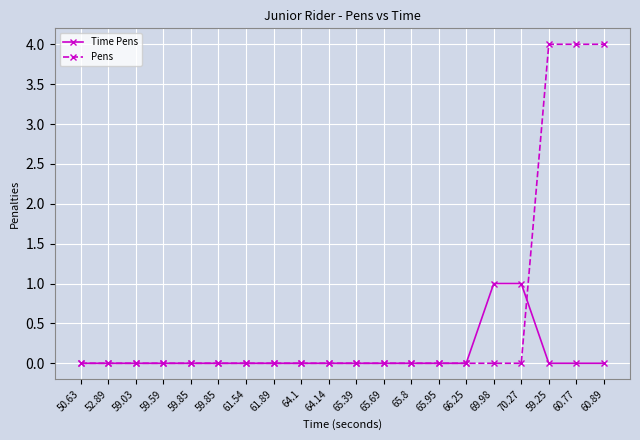

Does the chart have visible grid lines?

Yes